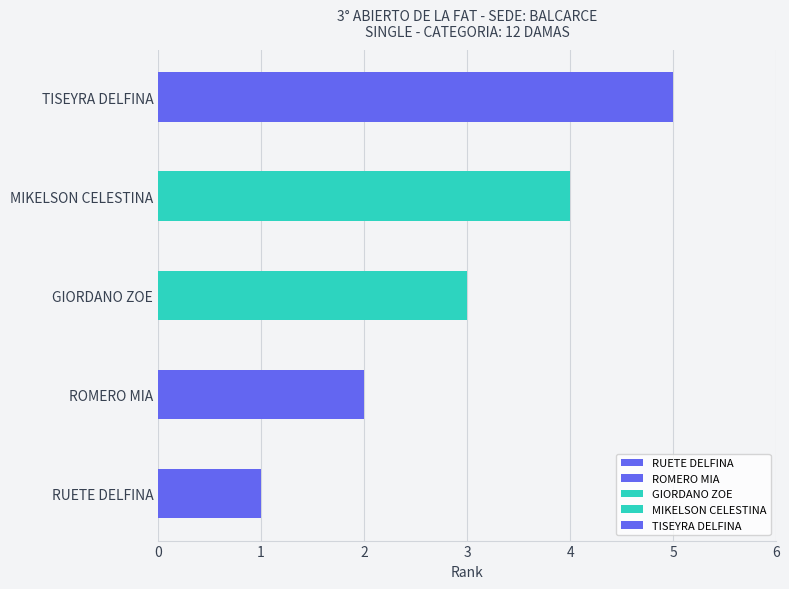

Reading left to right, extract all data points from this chart.

1	2	3	4	5